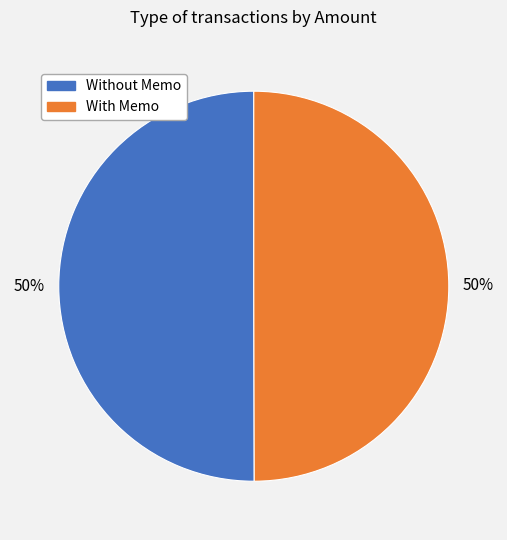

Is the sum of With Memo and Without Memo greater than half?

Yes